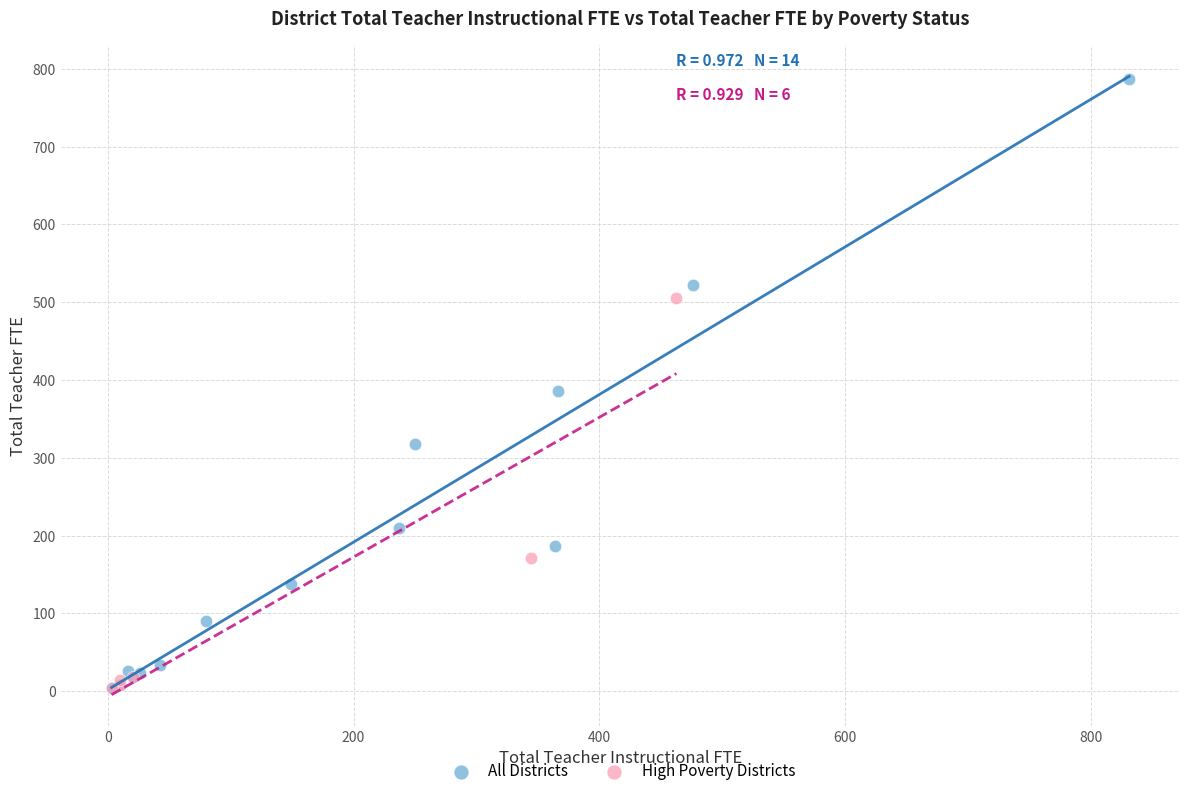

Which series has the largest Y range (max minus min)?

All Districts